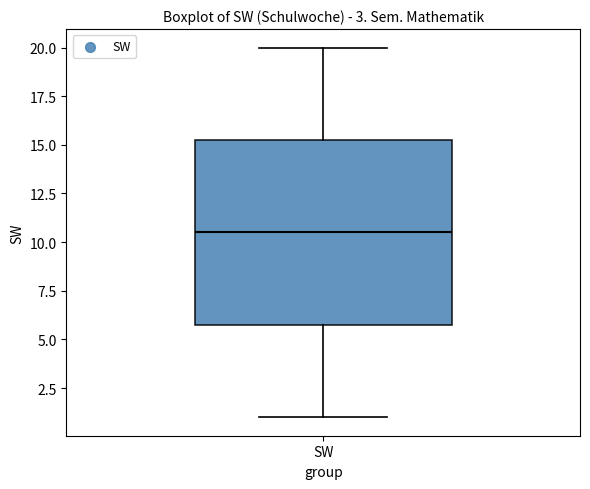

Read this box plot against the y-axis: the position of the median line, the range covered by the box, and the ends of both whiskers. The values are not printed on the chart, so give them approximately, as read against the axis.

median 10.5, box 6.0 to 15.5, whiskers 1.0 to 20.0